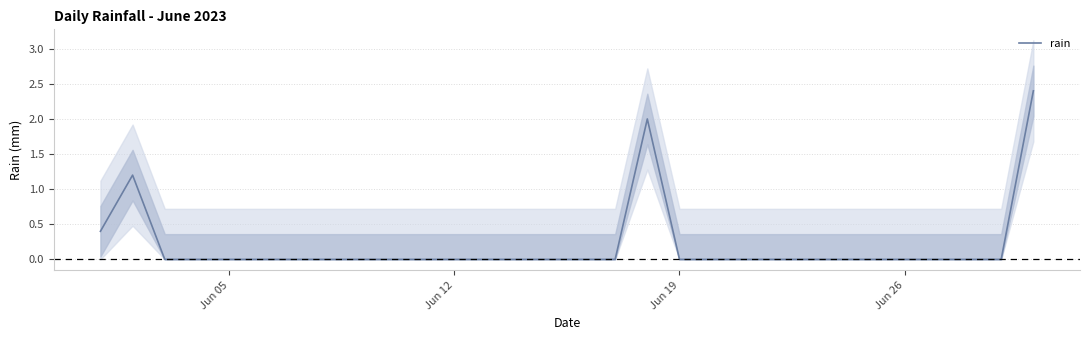

Reading left to right, extract all data points from this chart.

0.4	1.2	0.0	0.0	0.0	0.0	0.0	0.0	0.0	0.0	0.0	0.0	0.0	0.0	0.0	0.0	0.0	2.0	0.0	0.0	0.0	0.0	0.0	0.0	0.0	0.0	0.0	0.0	0.0	2.4